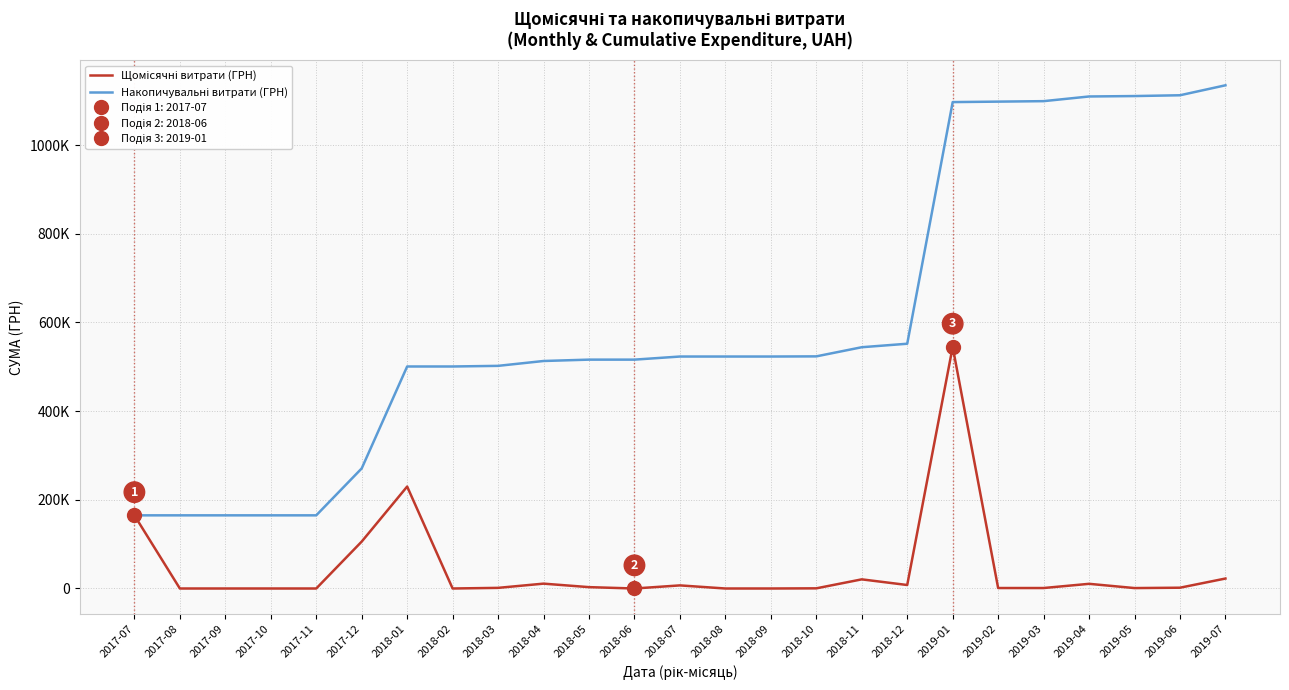

Rank the series by their average value, from lowest to highest.

Щомісячні витрати (ГРН), Накопичувальні витрати (ГРН)